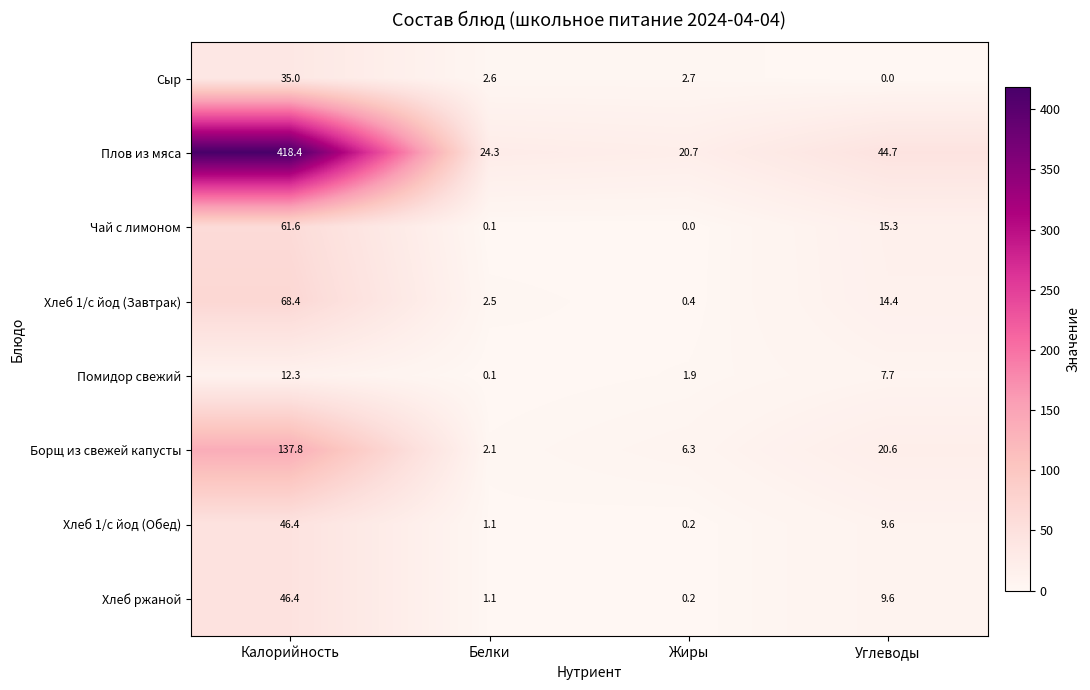

Is it true that Помидор свежий equals 1.9 at Жиры?

True